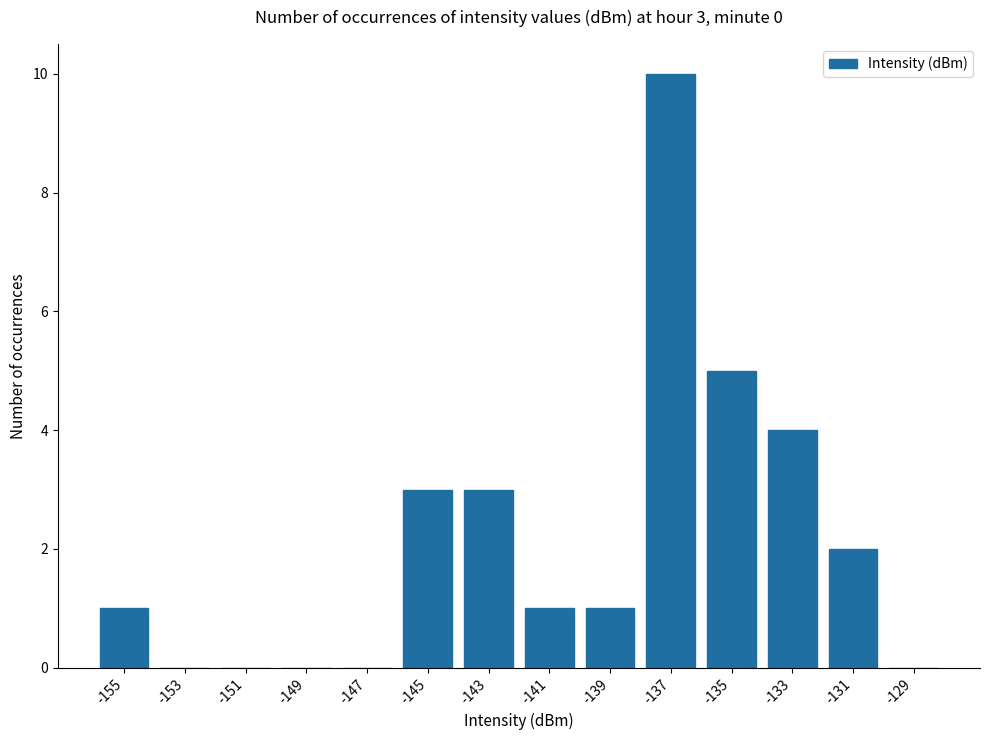

The value at -133 is 7. True or false?

False